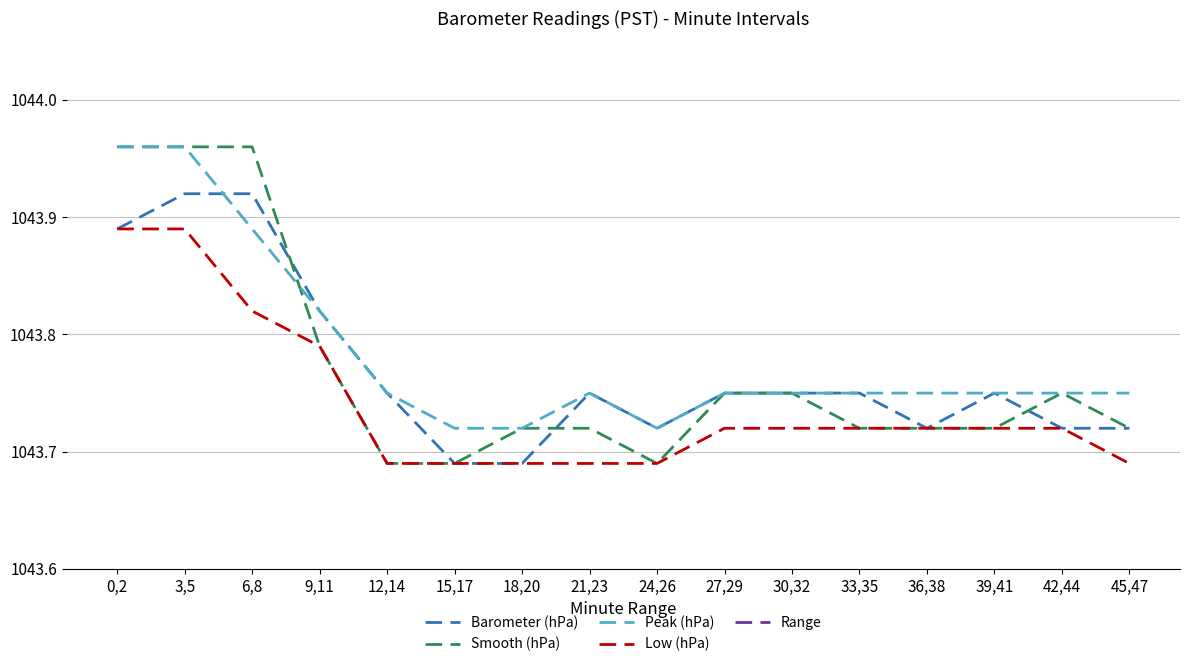

At which category does Range reach its first local valley?

9,11